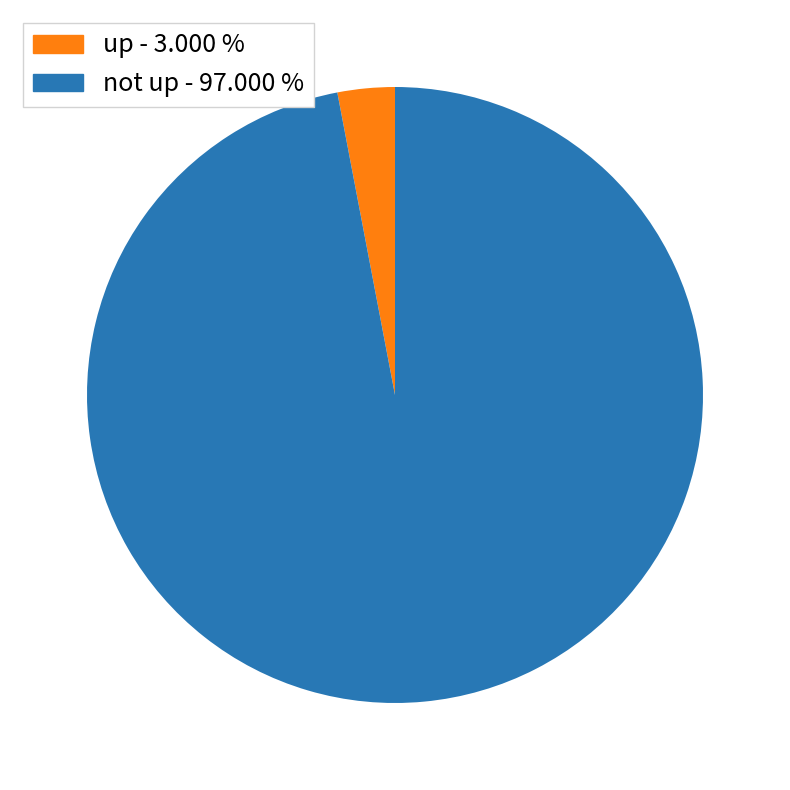

Is there any slice that represents more than half of the pie?

Yes